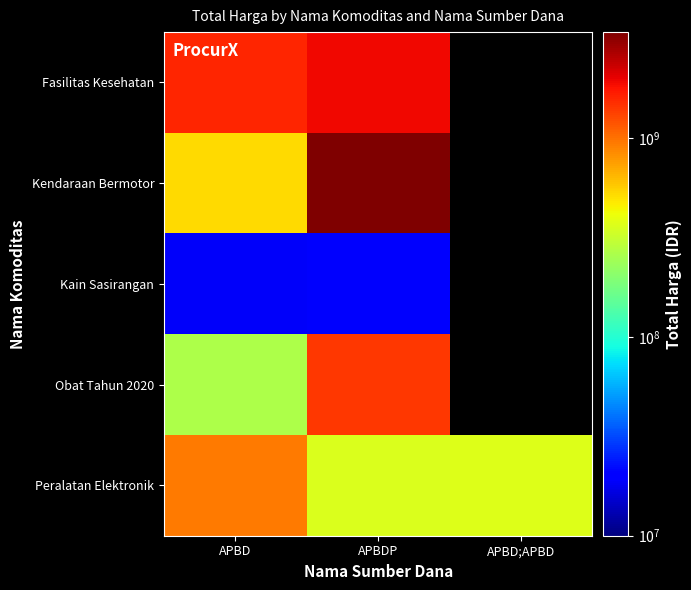

Rank the series by their maximum value, from highest to lowest.

Kendaraan Bermotor, Fasilitas Kesehatan, Obat Tahun 2020, Peralatan Elektronik, Kain Sasirangan